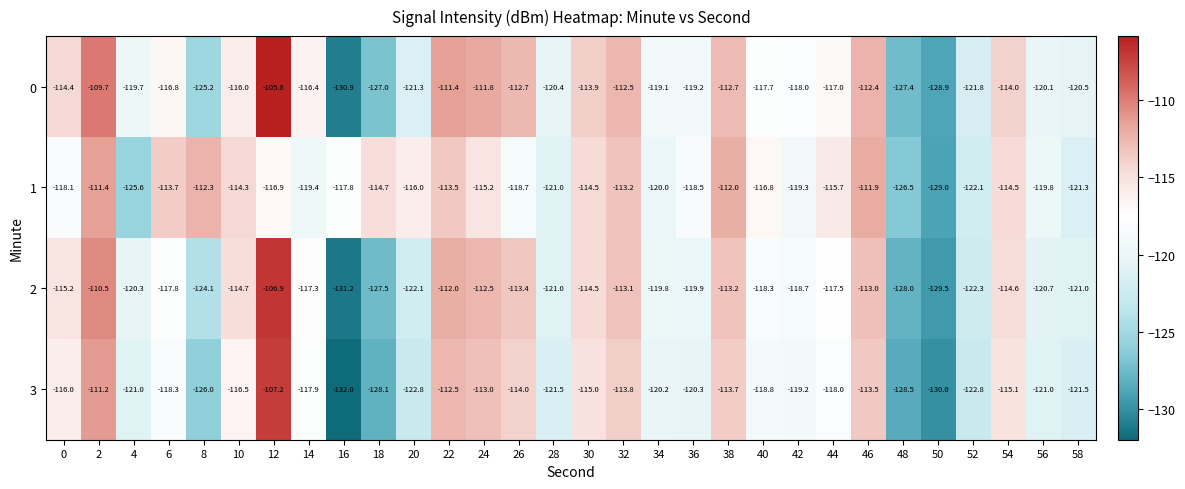

What is the average value of the 0 series?

-117.8